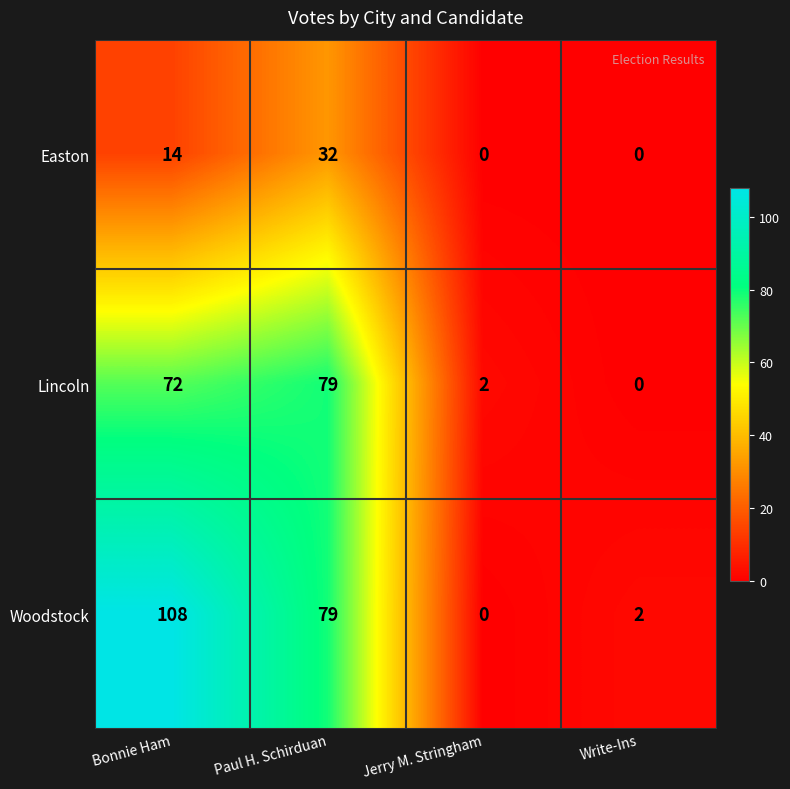

Reading left to right, list all the values displayed in this chart.

Easton: Bonnie Ham=14	Paul H. Schirduan=32	Jerry M. Stringham=0	Write-Ins=0
Lincoln: Bonnie Ham=72	Paul H. Schirduan=79	Jerry M. Stringham=2	Write-Ins=0
Woodstock: Bonnie Ham=108	Paul H. Schirduan=79	Jerry M. Stringham=0	Write-Ins=2